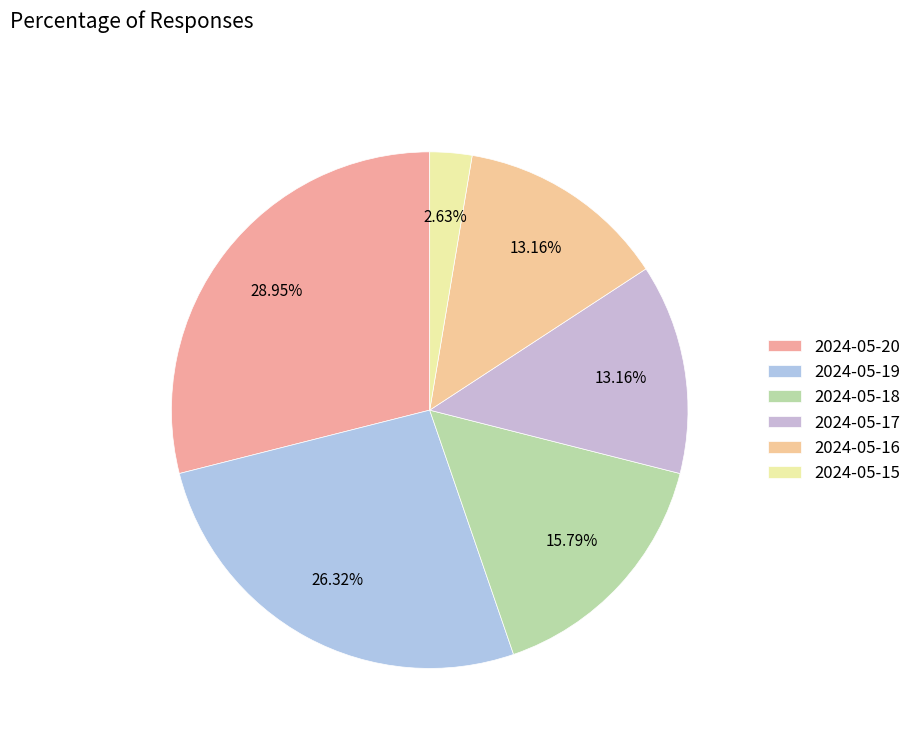

To the nearest percent, what percentage of the pie is 2024-05-20?

29%